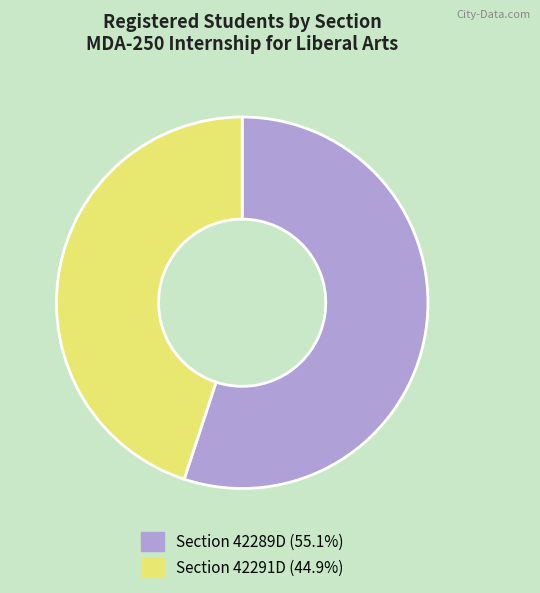

How many slices are in this pie chart?

2